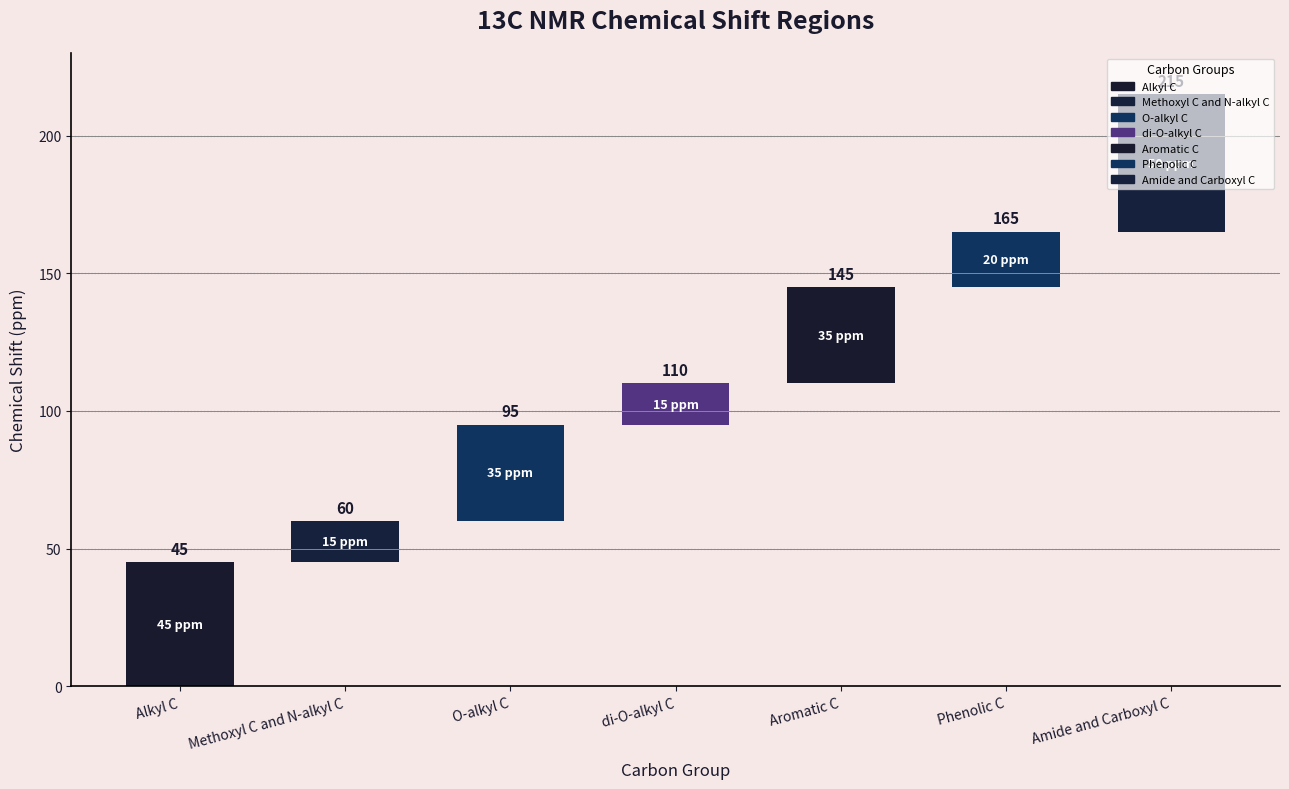

What is the label of the 4th bar from the right?

di-O-alkyl C